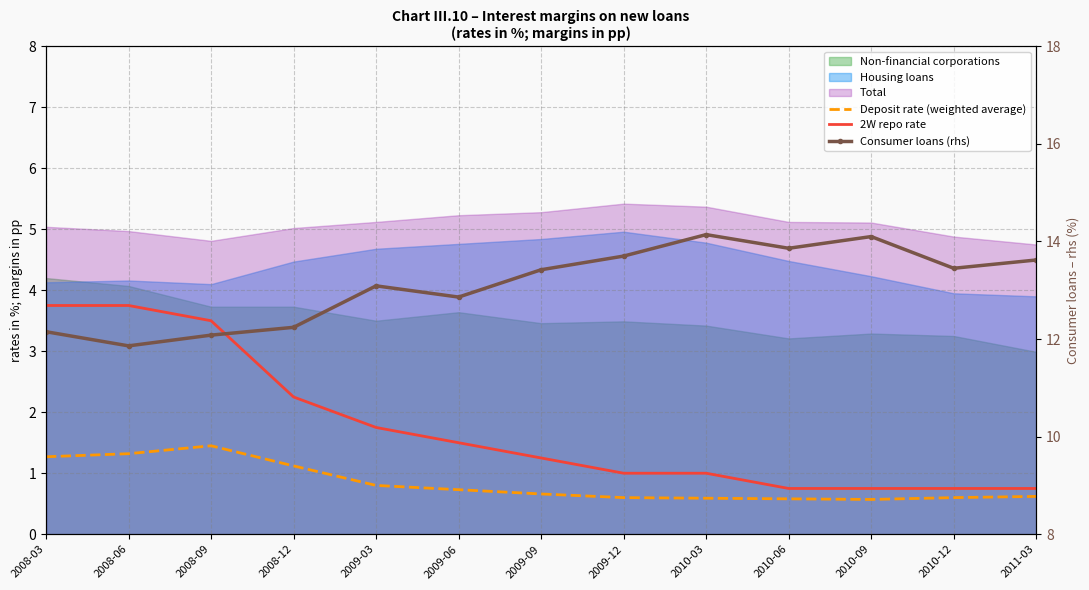

In Deposit rate (weighted average), how many points are higher than both neighbors (excluding endpoints)?

1